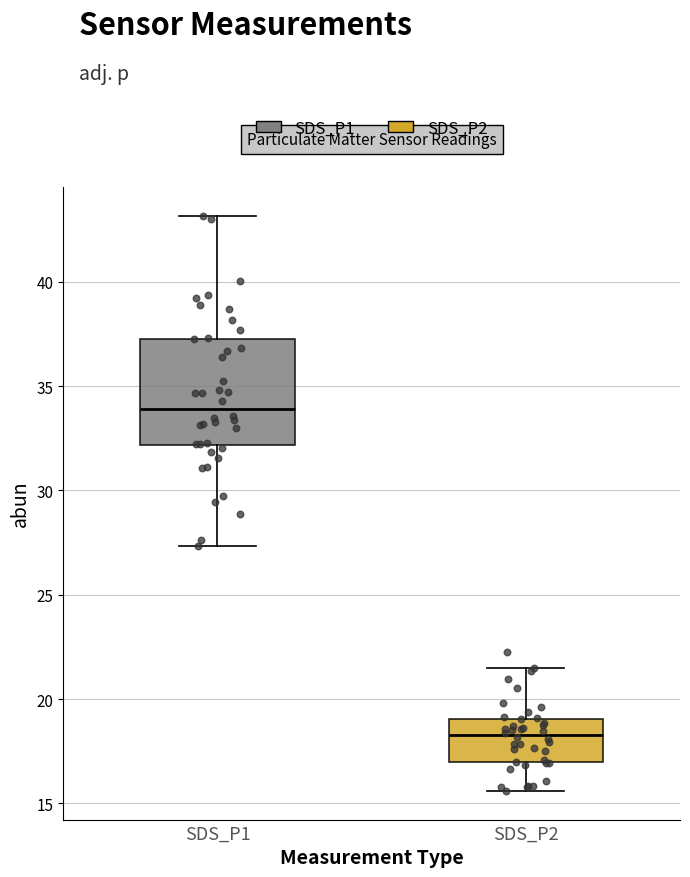

Reading left to right, read every box against the y-axis: the position of its median line, the range the box covers, and the ends of its whiskers. The values are not printed on the chart, so give them approximately, as read against the axis.

SDS_P1: median 34.0, box 32.0 to 37.5, whiskers 27.5 to 43.0
SDS_P2: median 18.5, box 17.0 to 19.0, whiskers 15.5 to 21.5